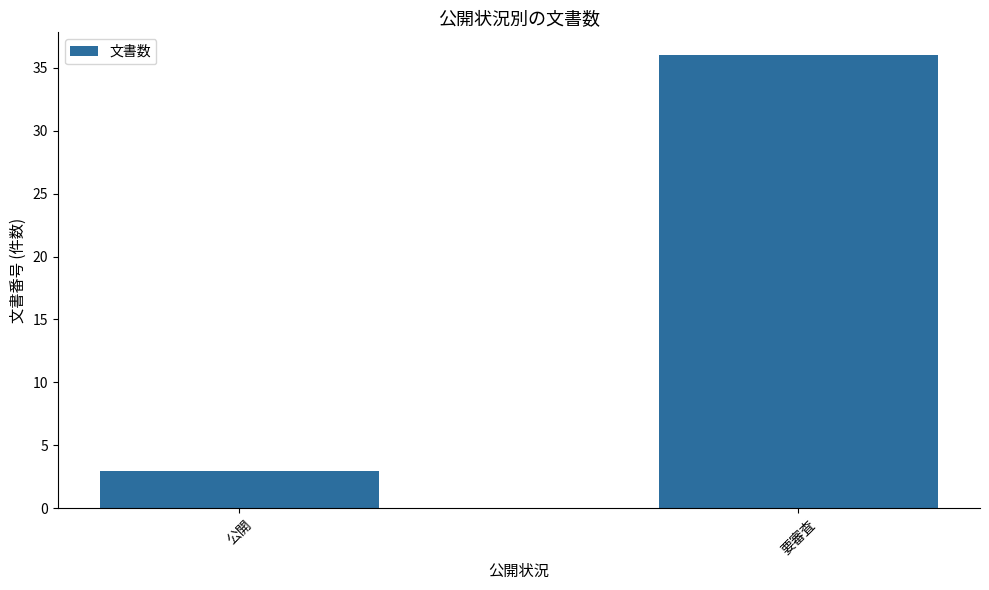

The chart shows a value of 20 at 要審査. True or false?

False